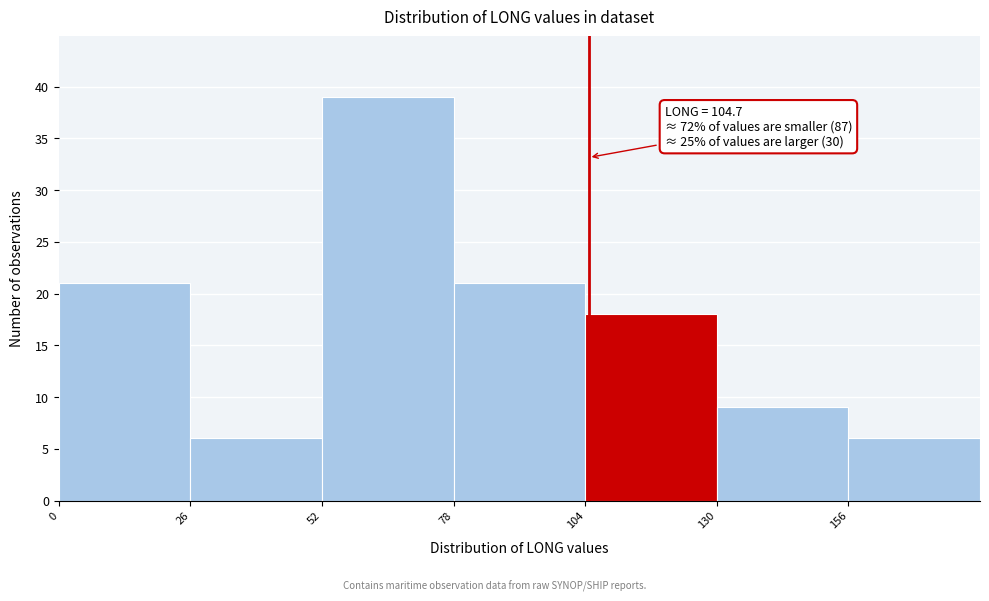

Which range on the x-axis has the tallest bar?

52 to 78